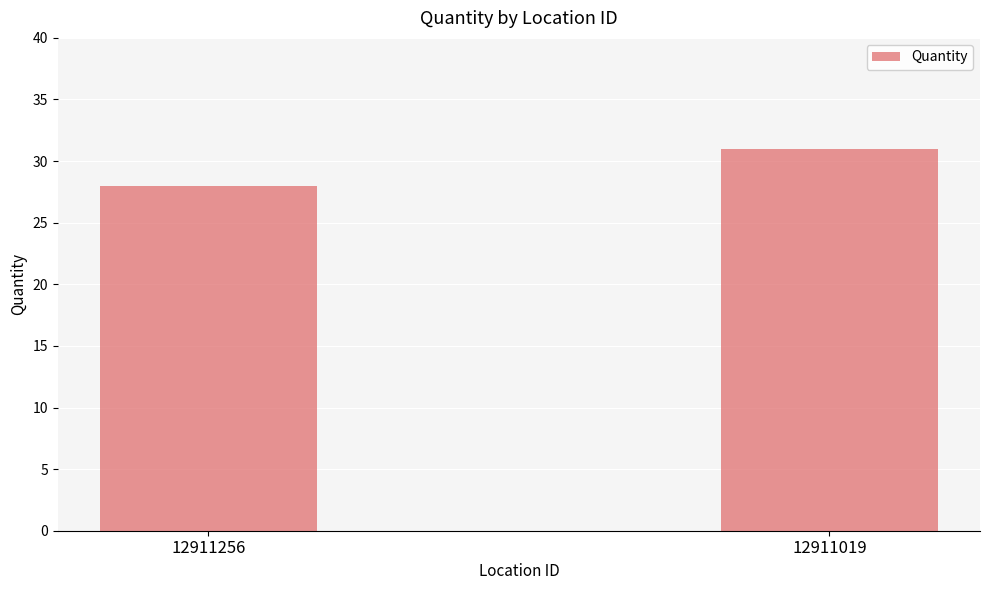

What is the value of the 1st bar from the left?

28